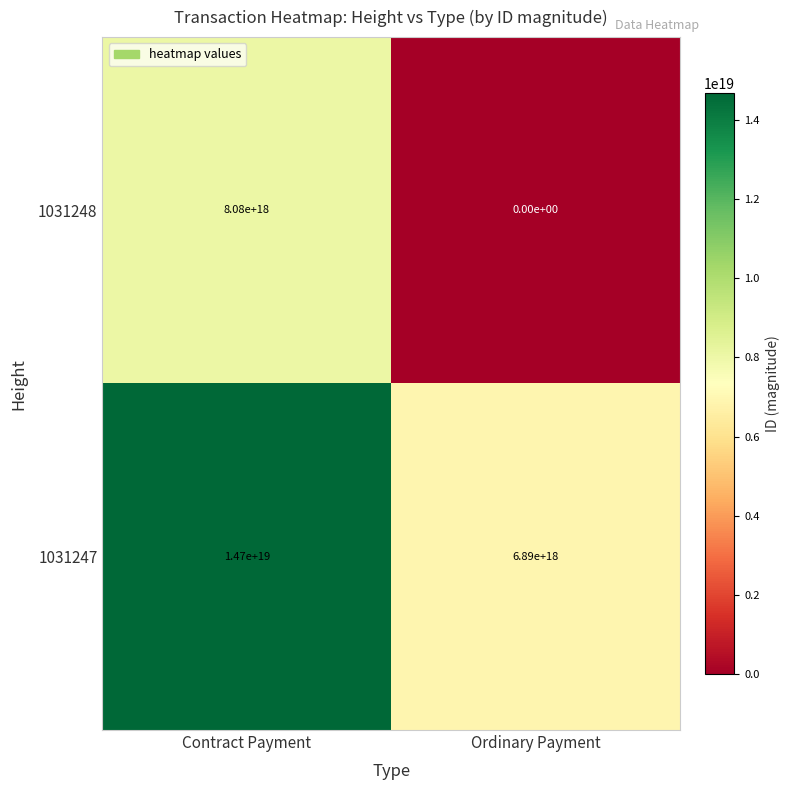

Rank the series at Contract Payment from highest to lowest value.

1031247, 1031248